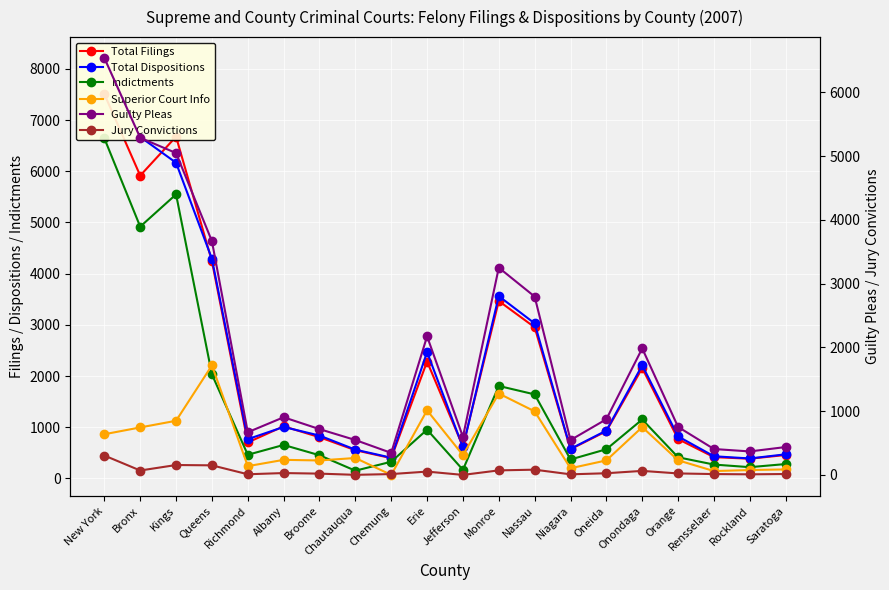

Where is Superior Court Info nearest to the value 1139?

Kings